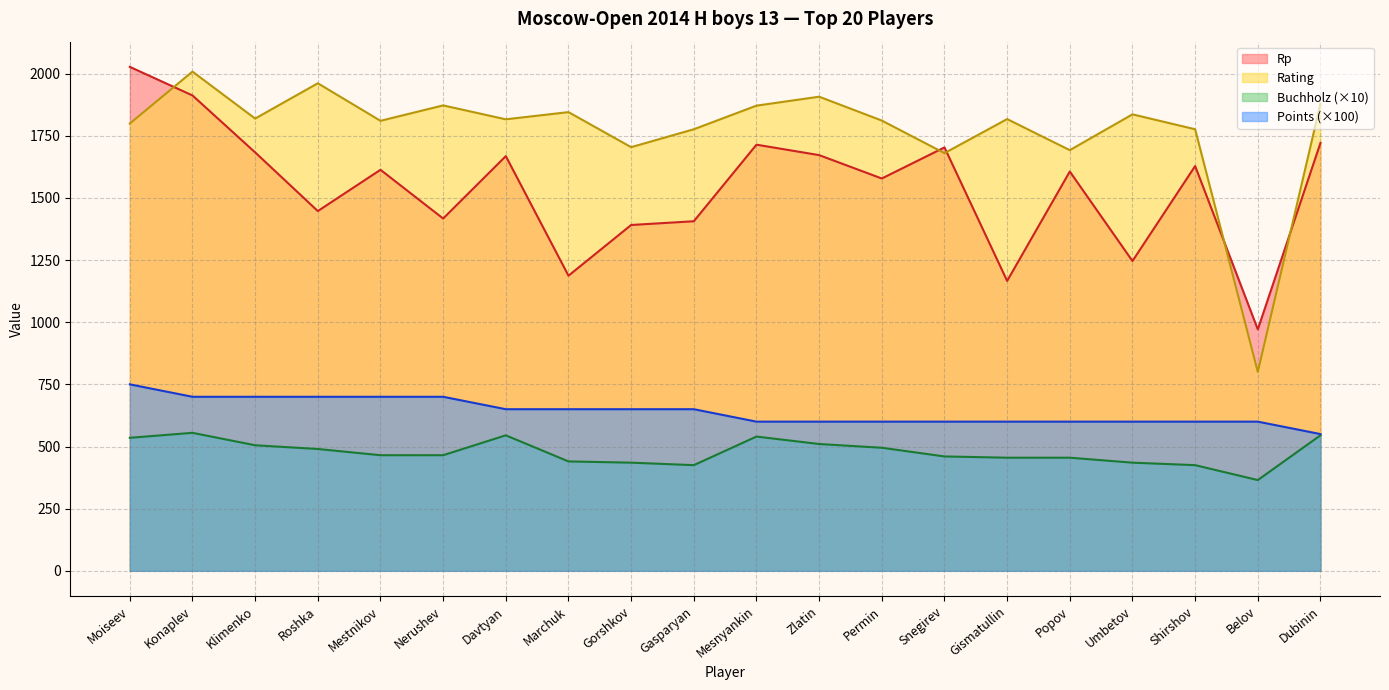

True or false: Points and Rating intersect in this chart.

False